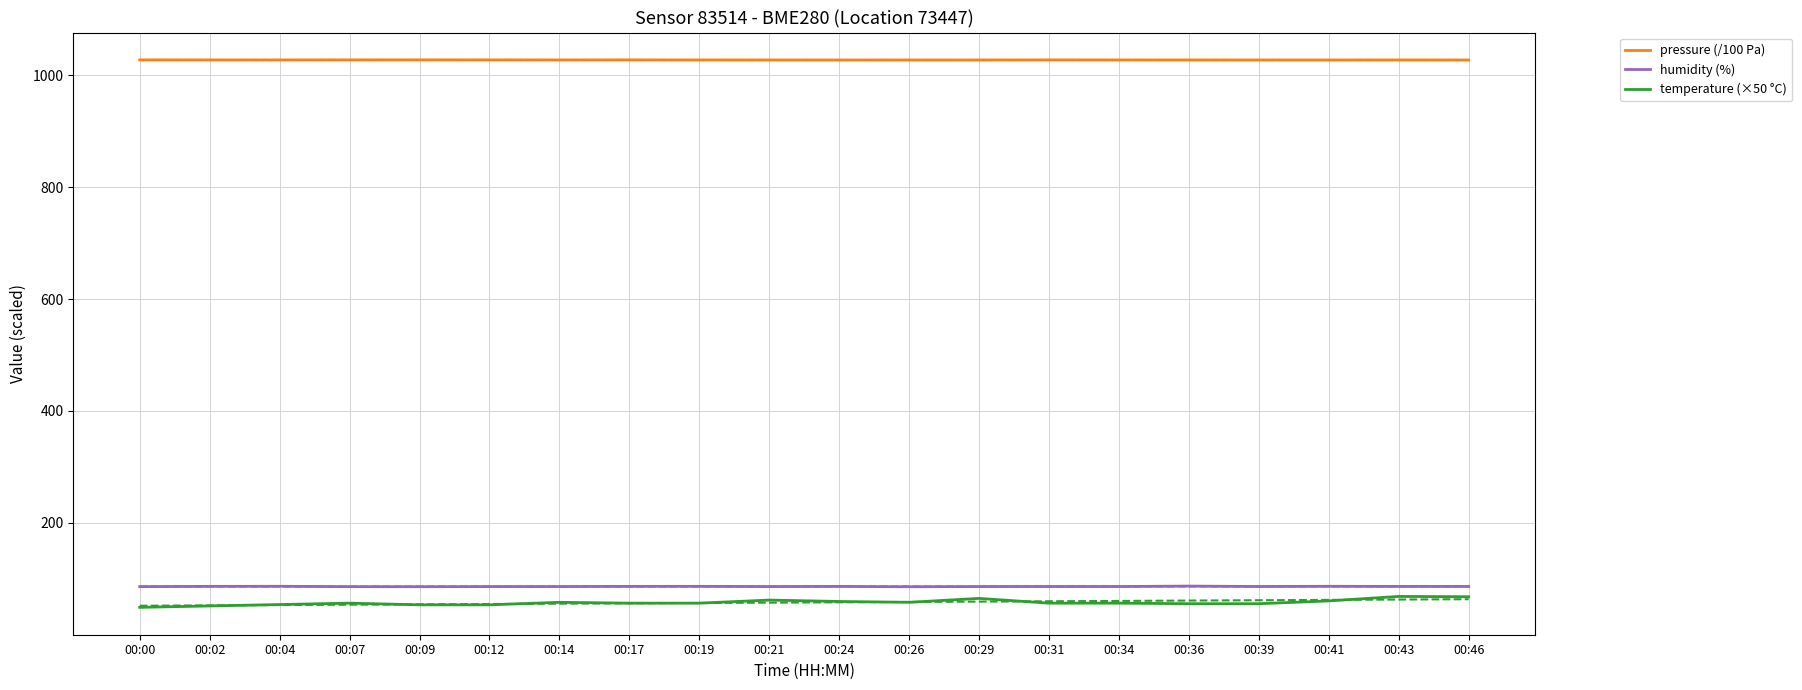

At which label does temperature (×50 °C) reach its minimum?

00:00